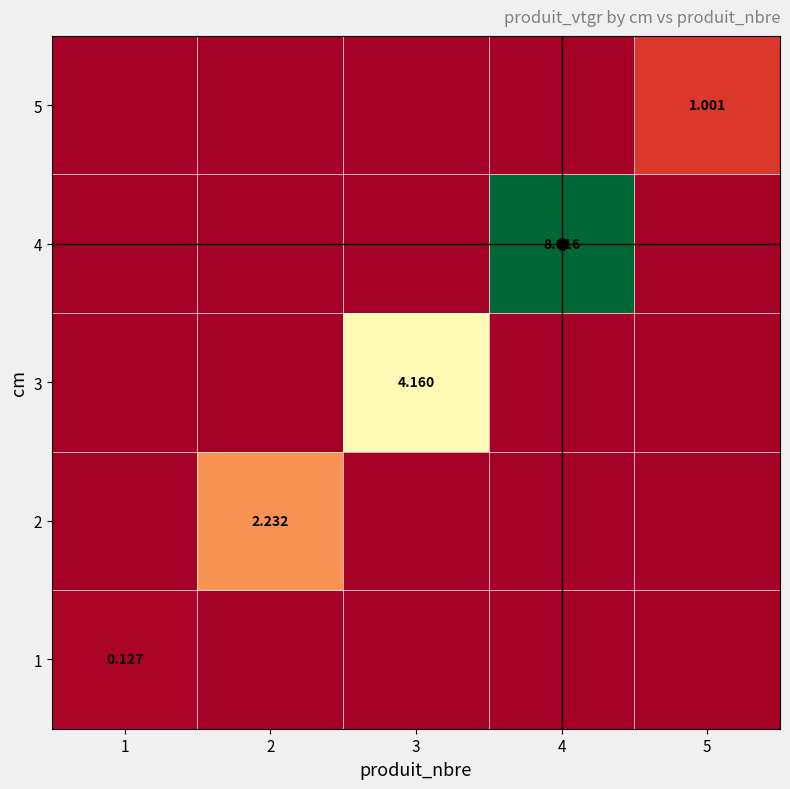

The 3 series shows -2.6 at 1. True or false?

False